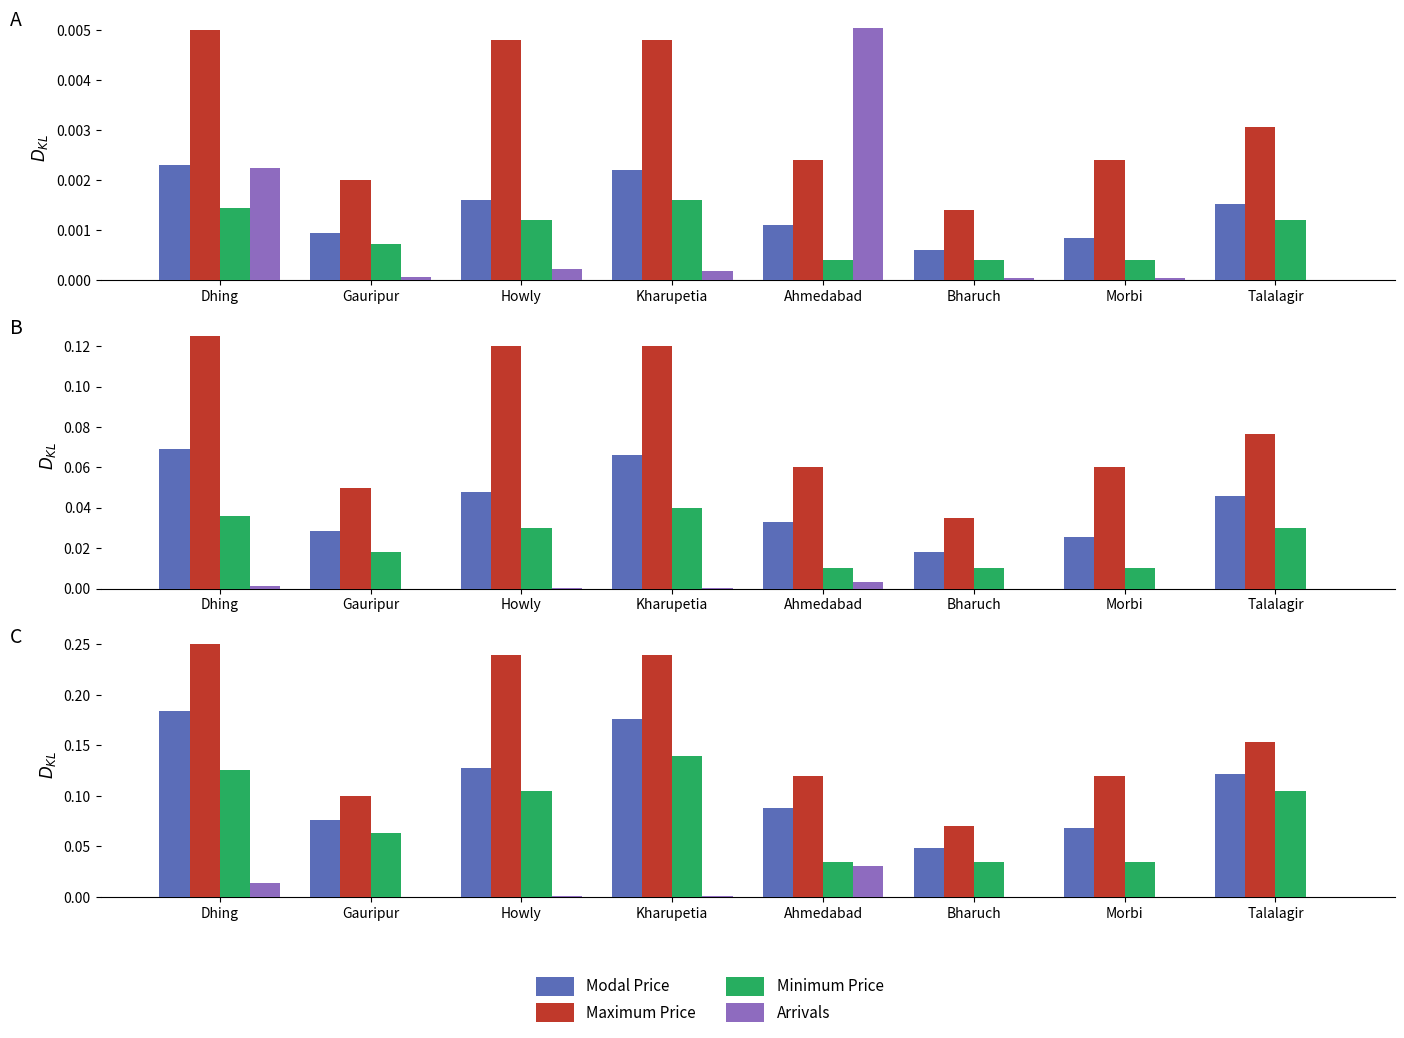

Rank the series at Howly from lowest to highest value.

Arrivals, Minimum Price, Modal Price, Maximum Price